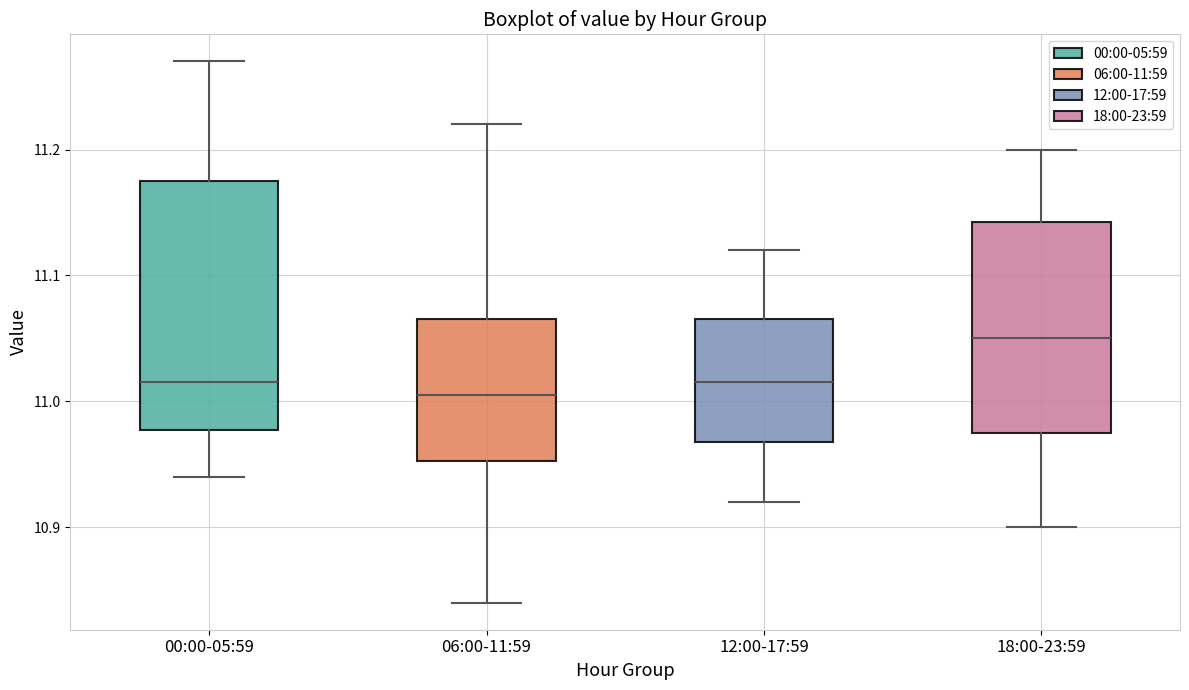

Reading left to right, transcribe this box plot: for each box, give where its median line is, the range the box spans, and where its two whiskers end, as read against the y-axis. The values are not printed on the chart, so give them approximately, as read against the axis.

00:00-05:59: median 11.02, box 10.98 to 11.18, whiskers 10.94 to 11.27
06:00-11:59: median 11.01, box 10.95 to 11.07, whiskers 10.84 to 11.22
12:00-17:59: median 11.02, box 10.97 to 11.07, whiskers 10.92 to 11.12
18:00-23:59: median 11.05, box 10.98 to 11.14, whiskers 10.90 to 11.20